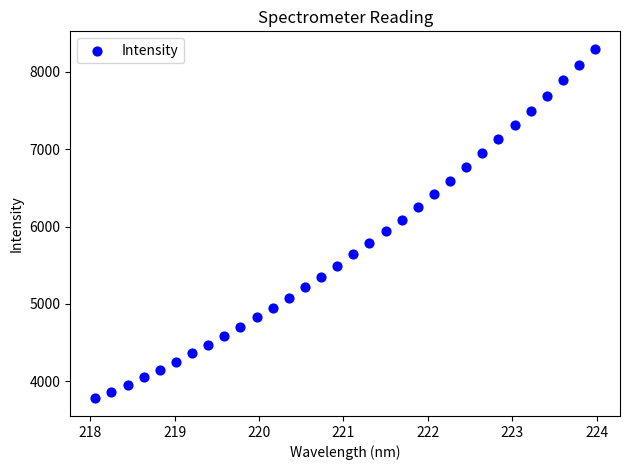

What is the range of Y values (max minus min)?

4515.4